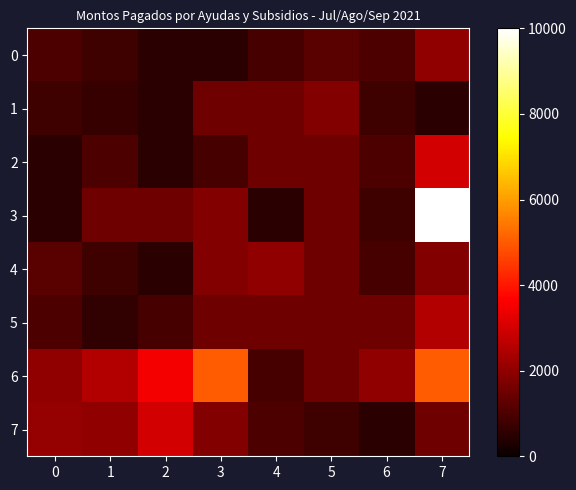

Between 1 and 2, which series saw the biggest shift?

6